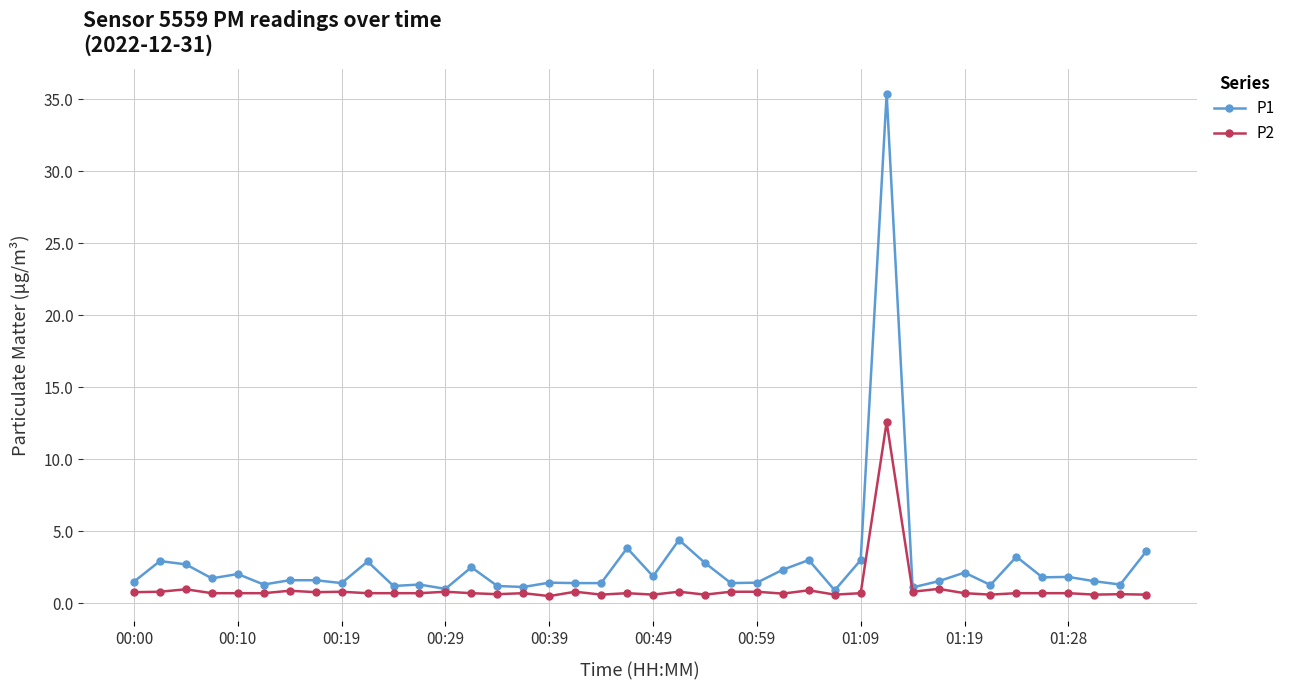

Which series has the largest range (max minus min)?

P1